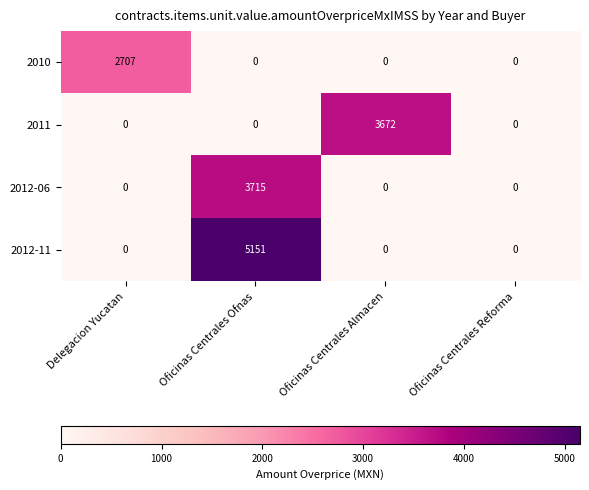

Count the number of categories in the chart.

4